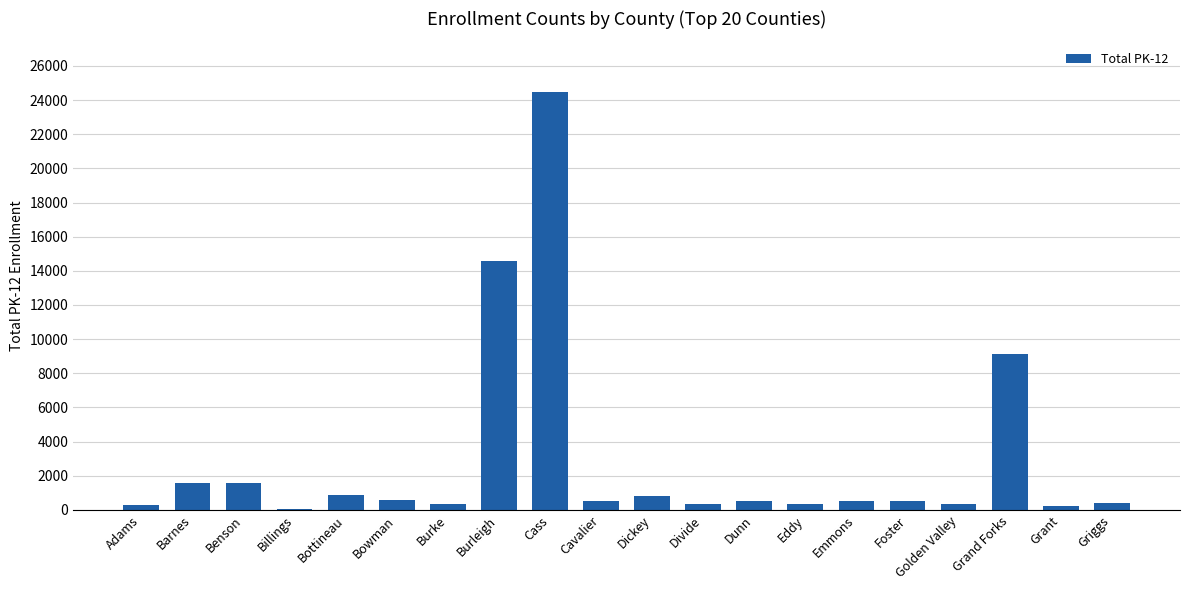

Approximately how many times larger is the value at Bottineau compared to Bowman?

1.4